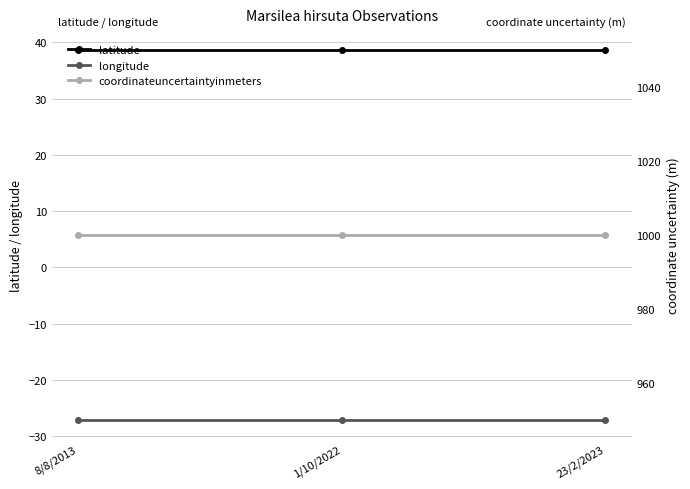

At how many categories does at least one series exceed 478?

3